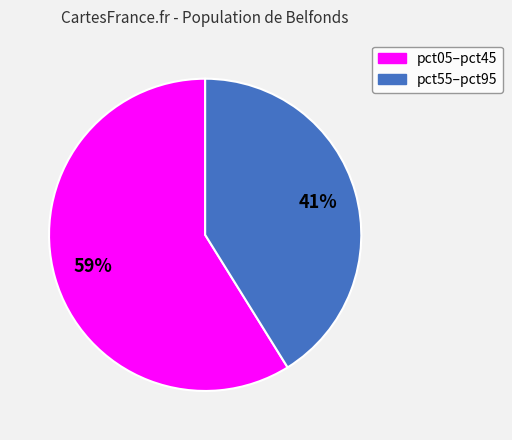

To the nearest percent, what is the difference between the largest and smallest slice percentages?

18%